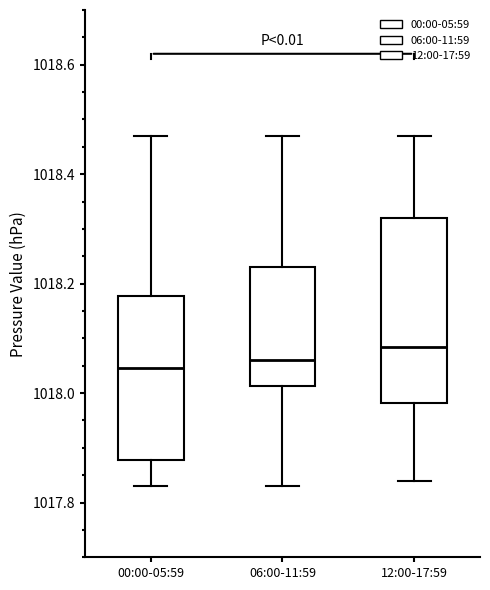

Where does the lower whisker of the box for 00:00-05:59 end on the y-axis? The values are not printed on the chart, so give them approximately, as read against the axis.

1017.84